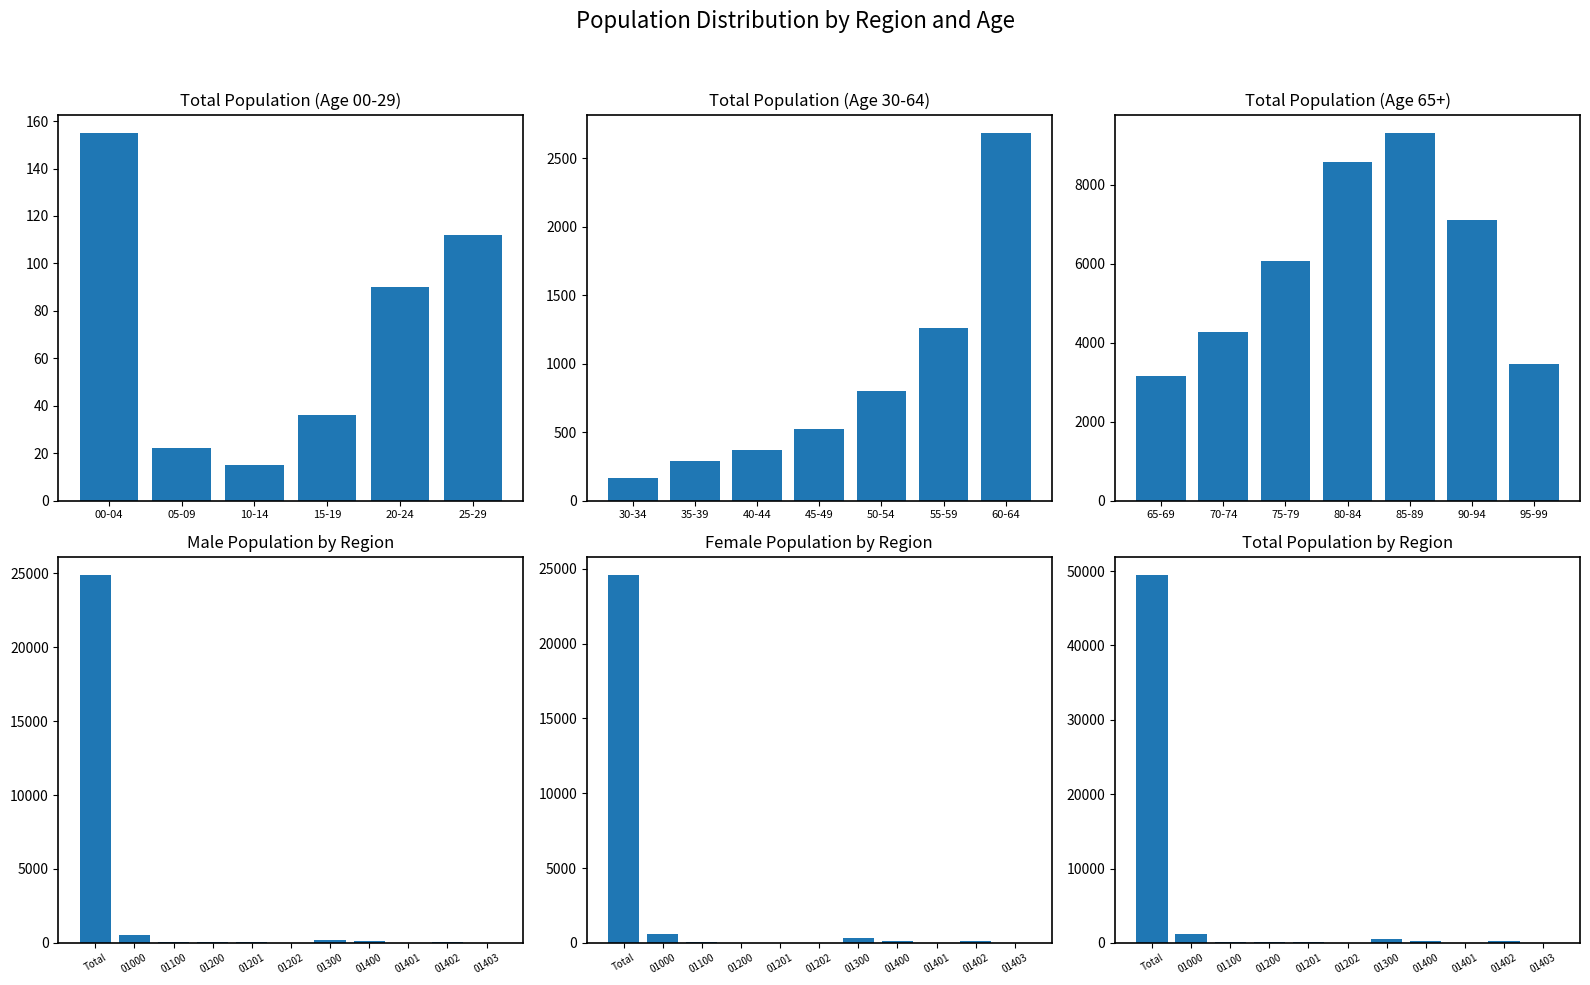

What is the difference between the maximum and minimum values in the Total series?

49446